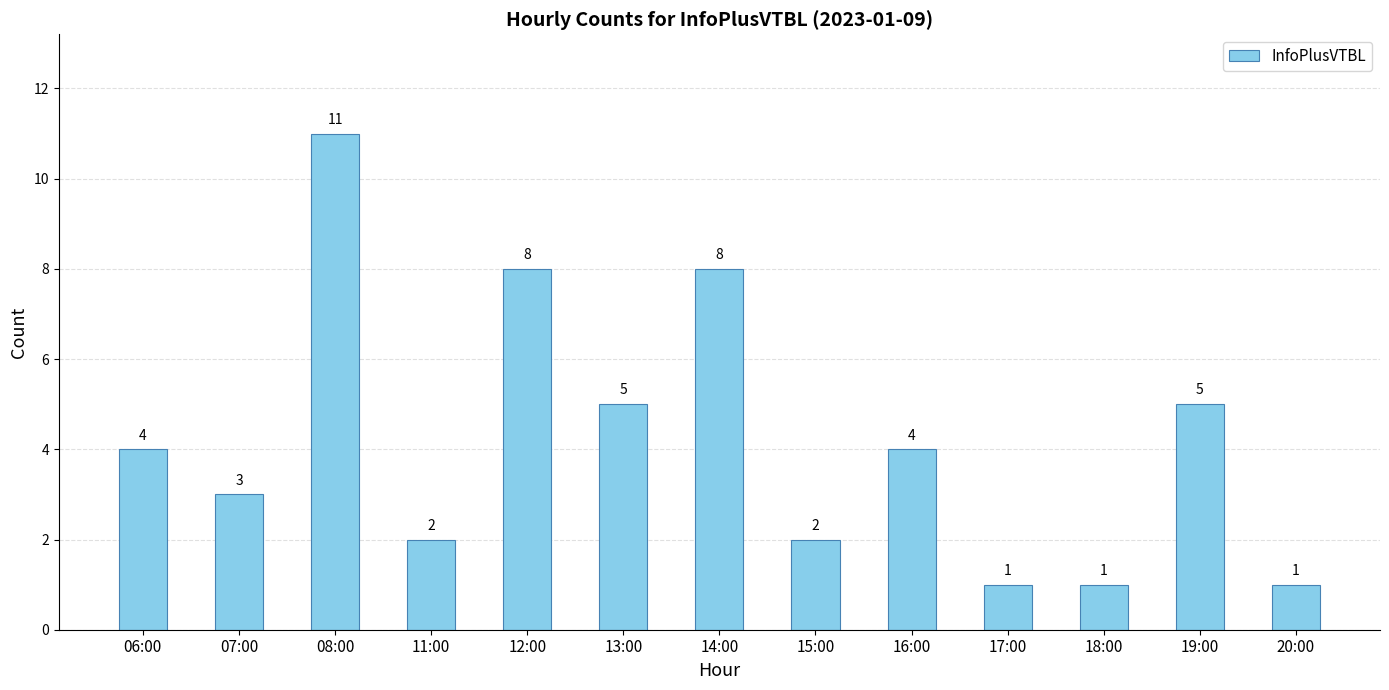

What value does the data have at 08:00, to the nearest 5?

10